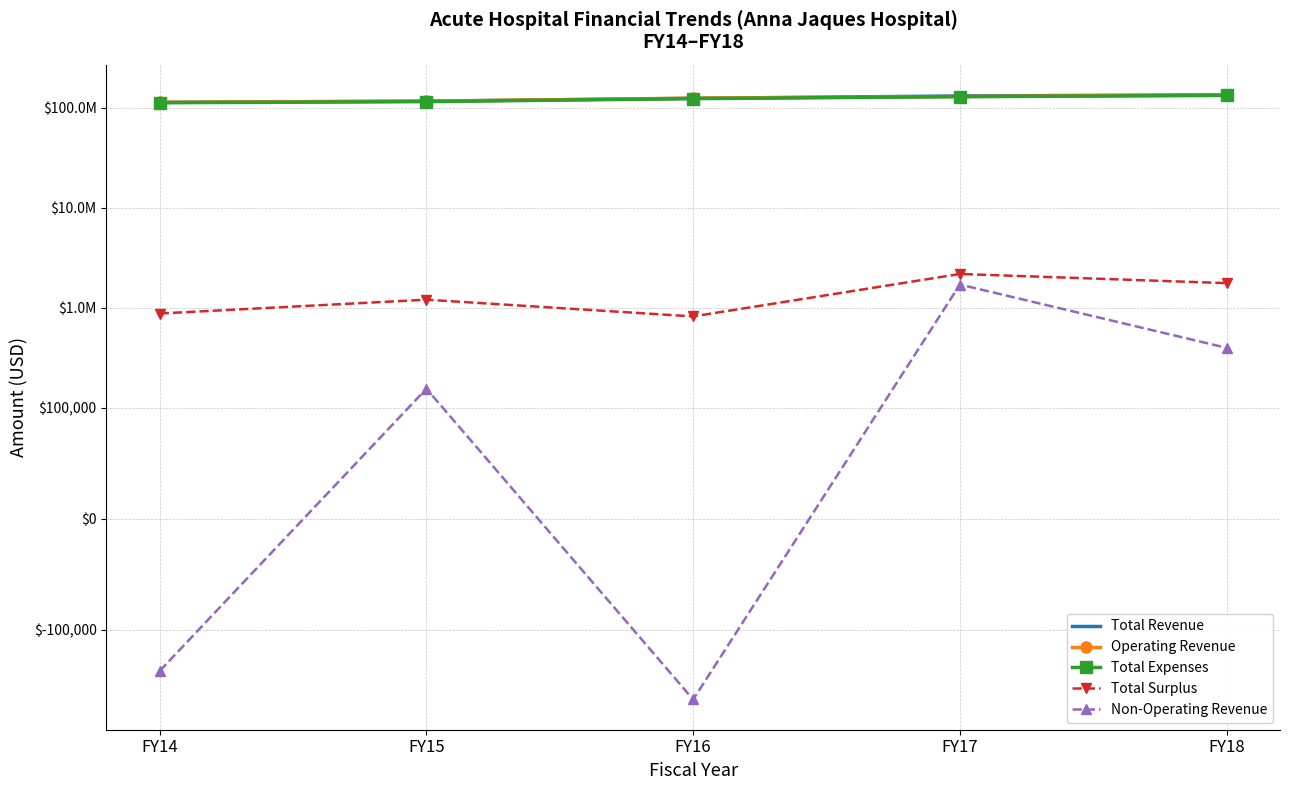

Which label corresponds to the smallest value in the chart?

FY16